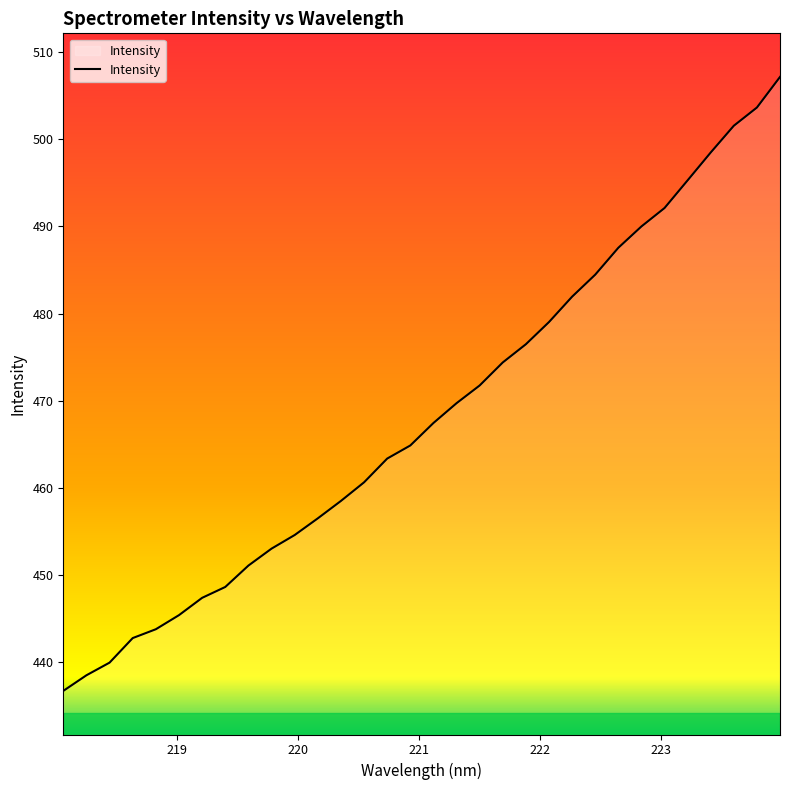

What is the difference between the maximum and minimum values?

70.4